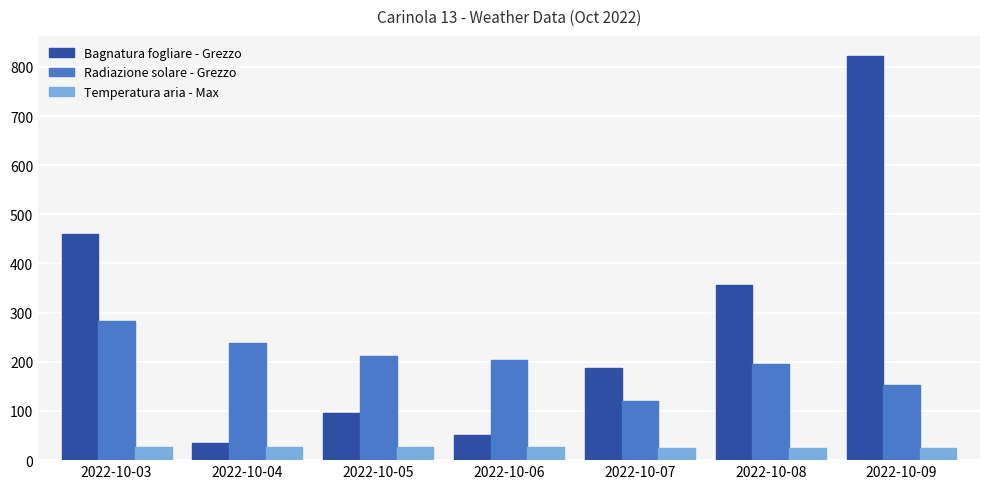

At which label does Bagnatura fogliare - Grezzo reach its peak?

2022-10-09